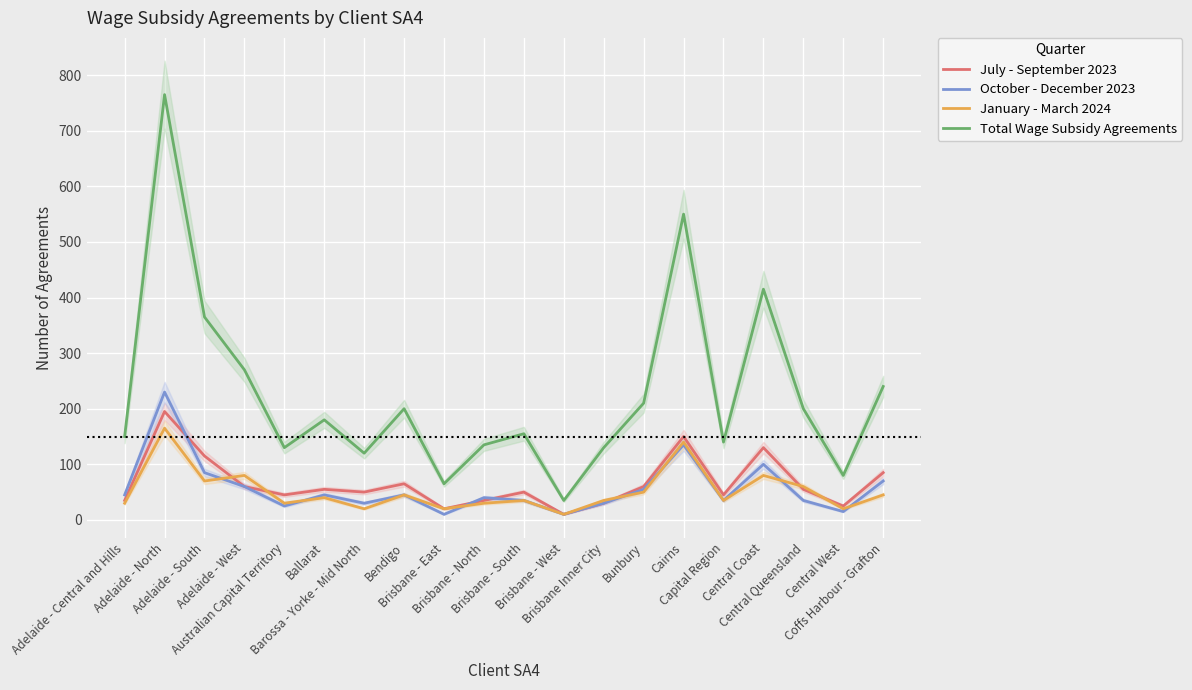

What is the label of the 13th point from the left?

Brisbane Inner City